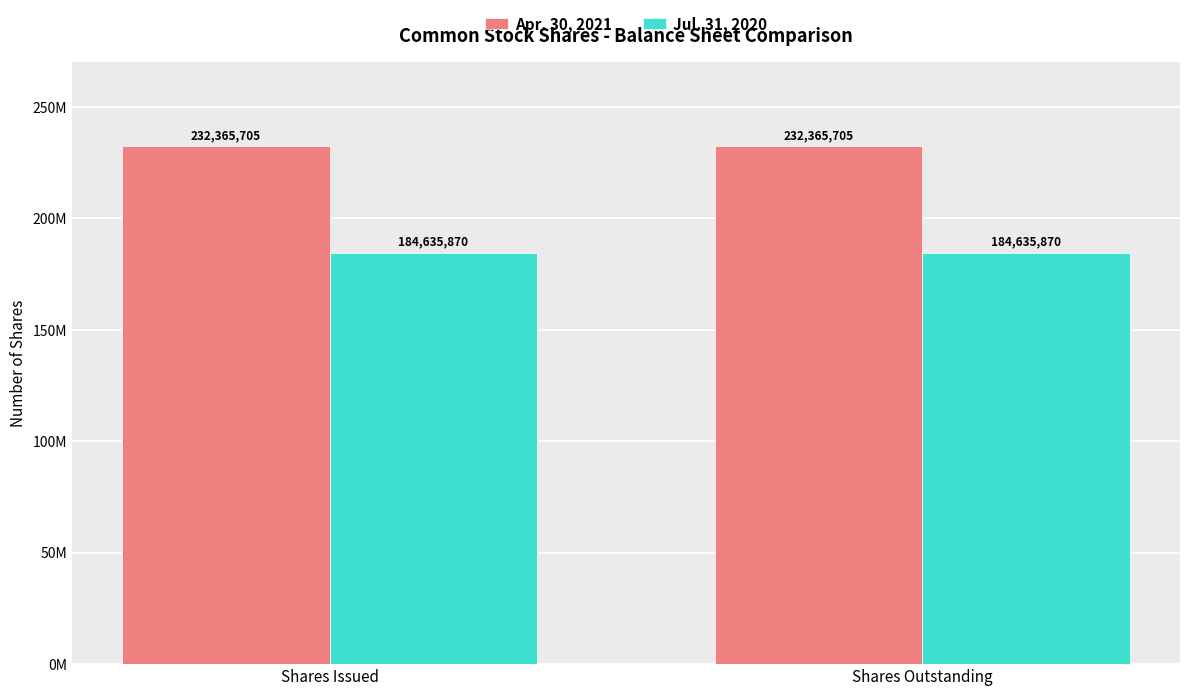

Which label corresponds to the smallest value in the chart?

Shares Issued